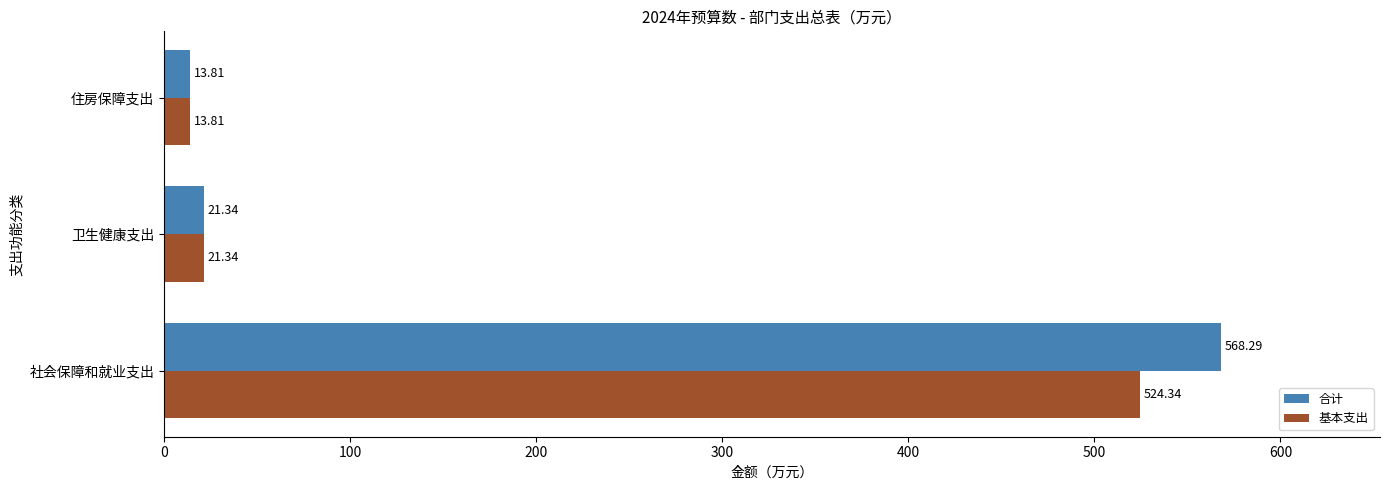

At how many categories does at least one series exceed 437?

1